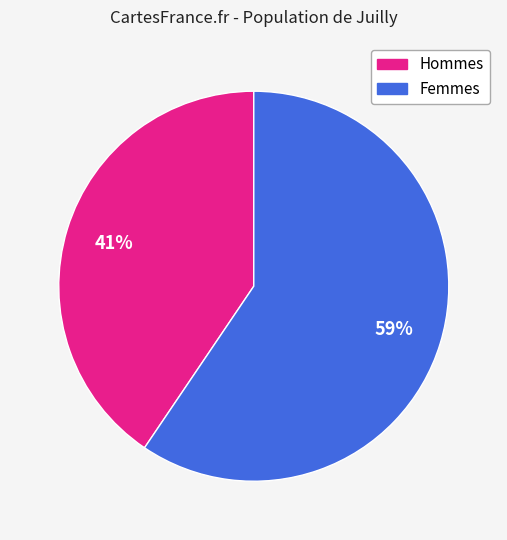

Is there any slice that represents more than half of the pie?

Yes